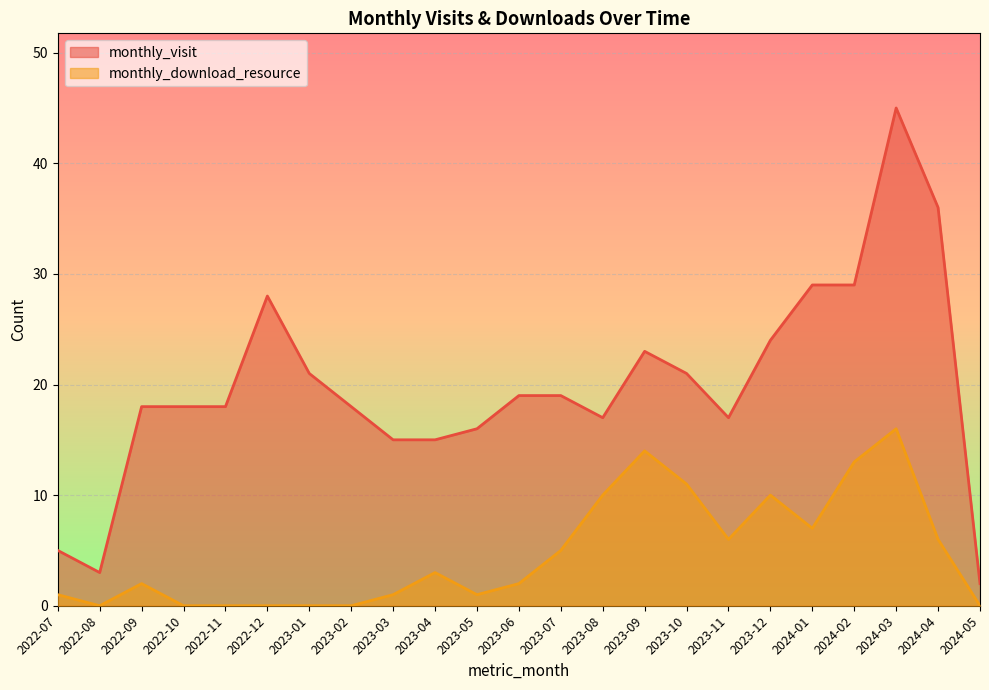

List the series in order of their peak value, highest first.

monthly_visit, monthly_download_resource